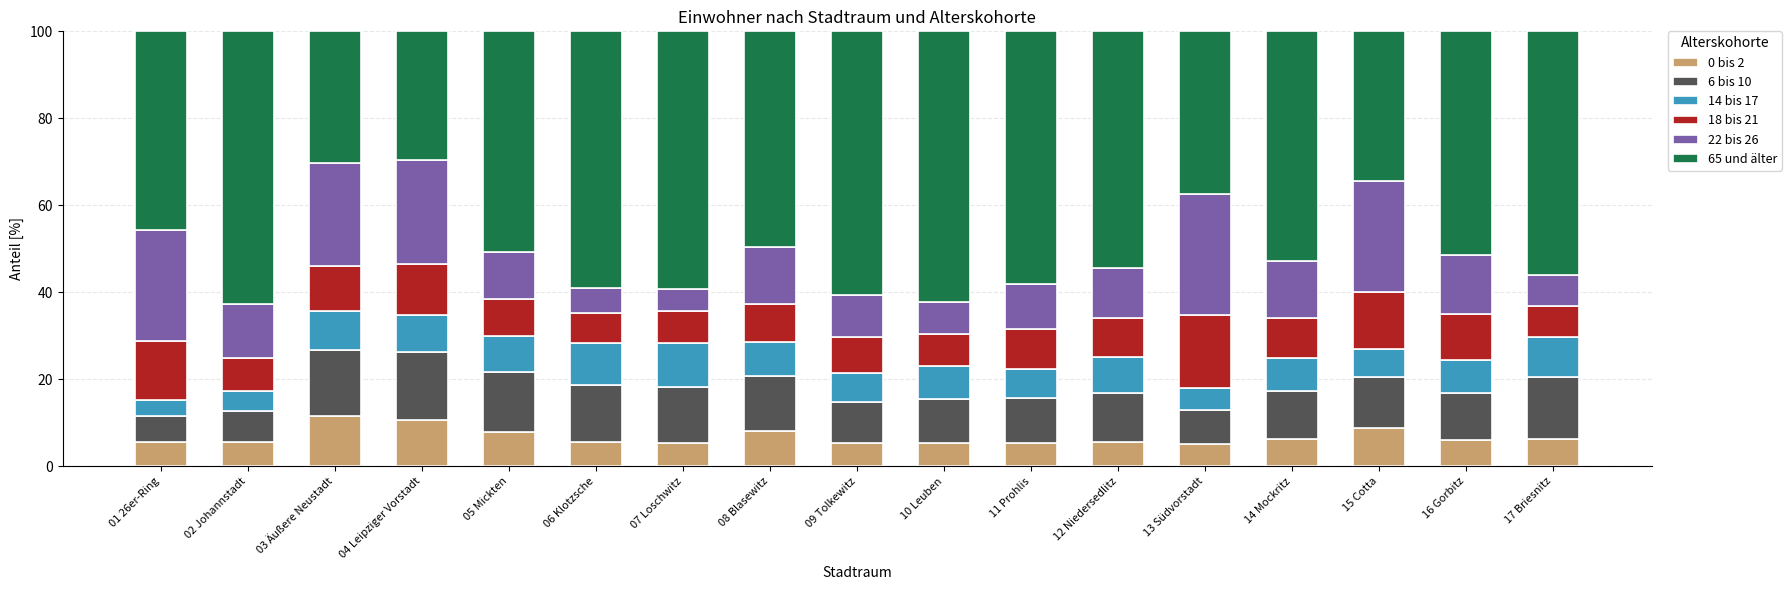

What are all the series names shown in the legend?

0 bis 2, 6 bis 10, 14 bis 17, 18 bis 21, 22 bis 26, 65 und älter